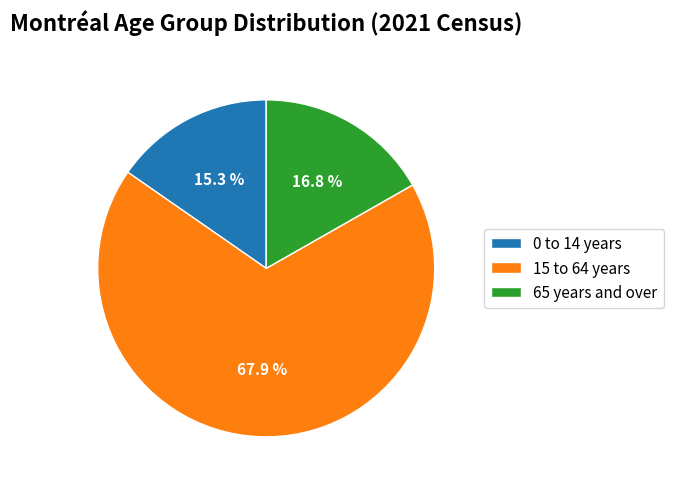

How many segments does this pie chart have?

3